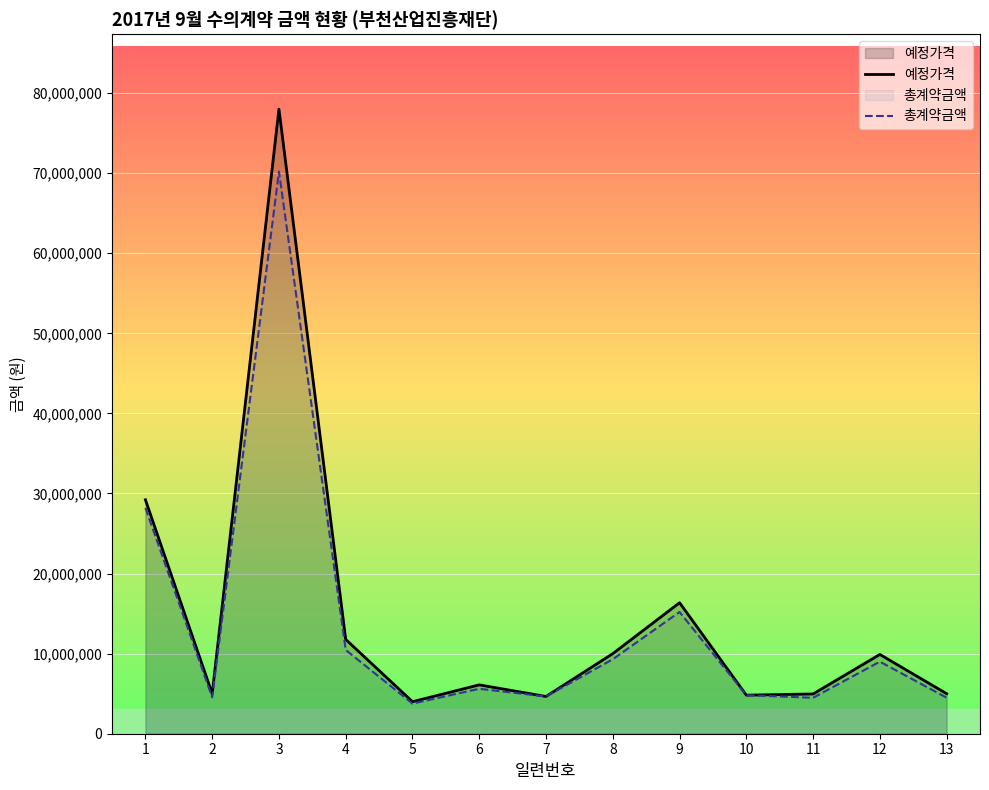

Which series has the largest range (max minus min)?

예정가격